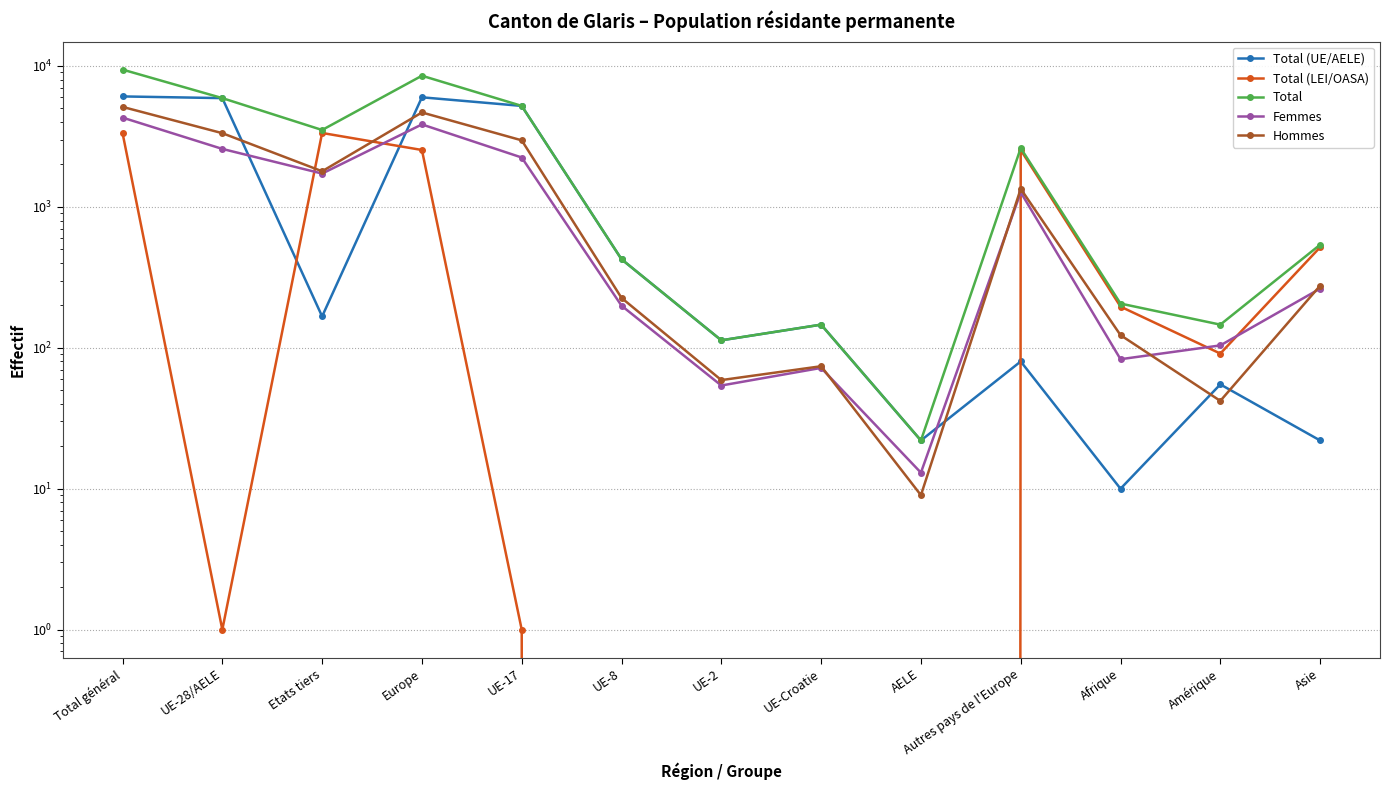

True or false: Femmes has a value of 1269 at Autres pays de l'Europe.

True